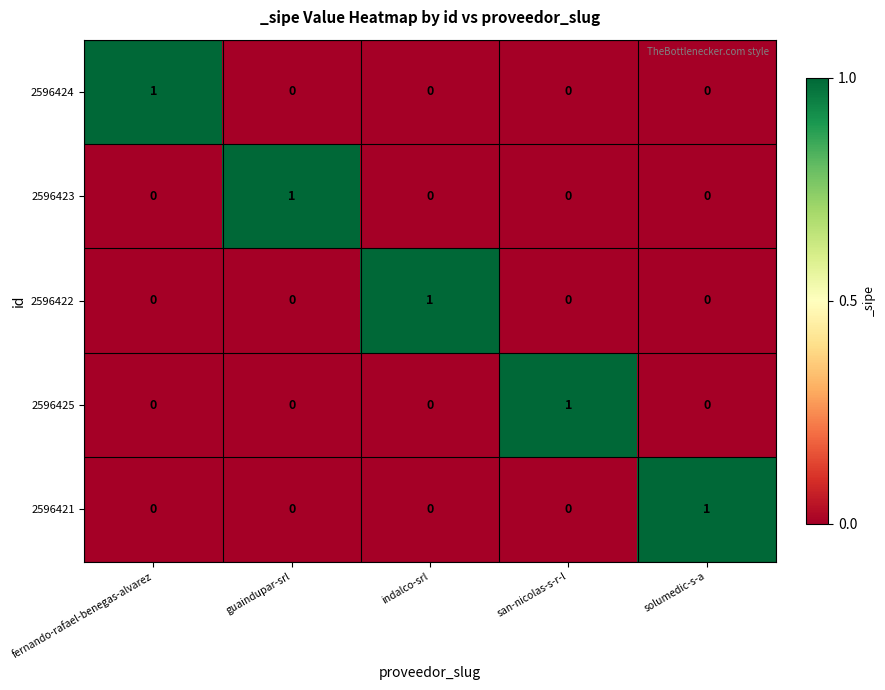

Count the 2596424 values in the range 0 to 1.

5